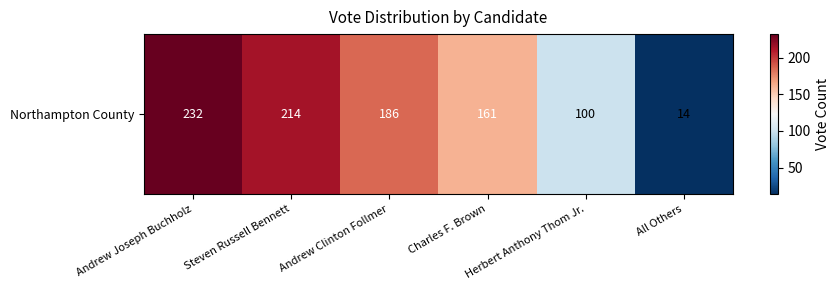

Is it true that the value at Charles F. Brown is 100?

False